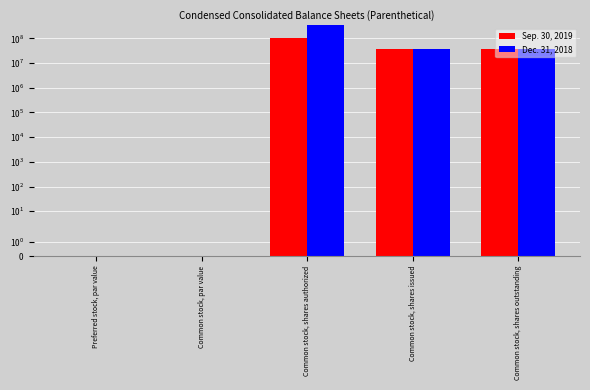

What position from the left is Common stock, shares issued?

4